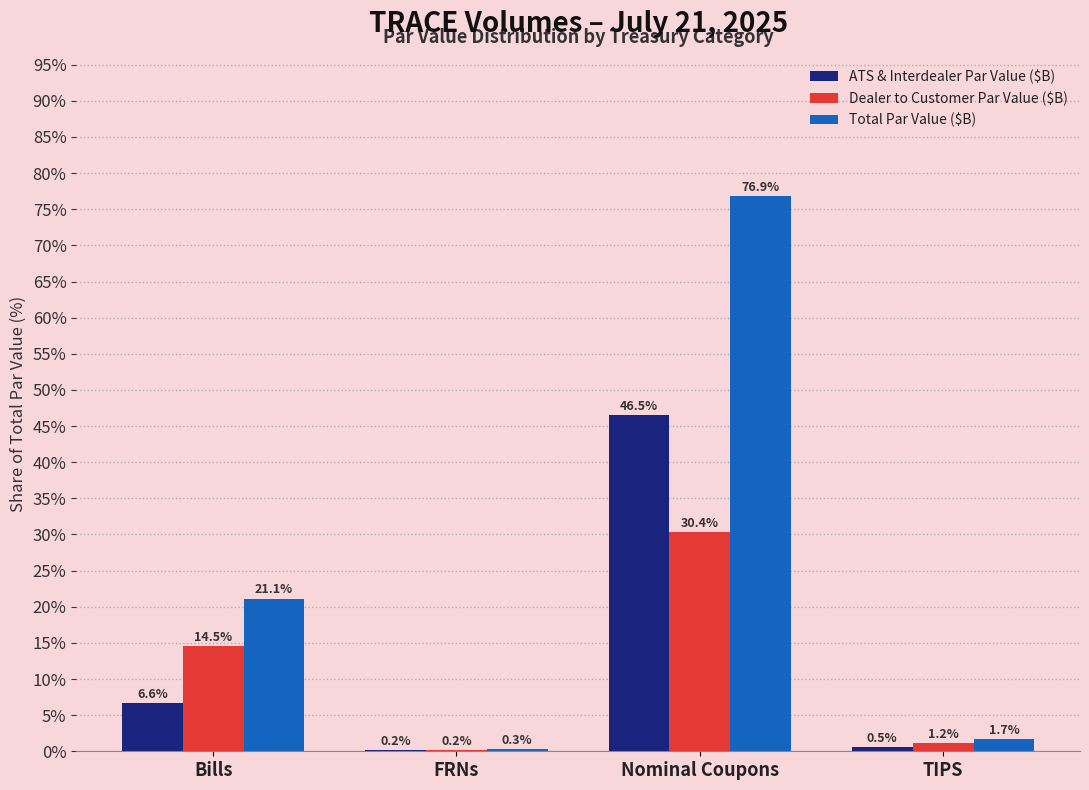

Reading left to right, what are all the values shown in this chart?

ATS & Interdealer Par Value ($B): Bills=6.6	FRNs=0.2	Nominal Coupons=46.5	TIPS=0.5
Dealer to Customer Par Value ($B): Bills=14.5	FRNs=0.2	Nominal Coupons=30.4	TIPS=1.2
Total Par Value ($B): Bills=21.1	FRNs=0.3	Nominal Coupons=76.9	TIPS=1.7